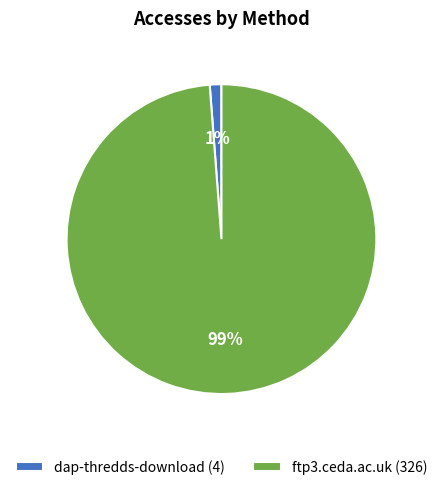

How many segments does this pie chart have?

2